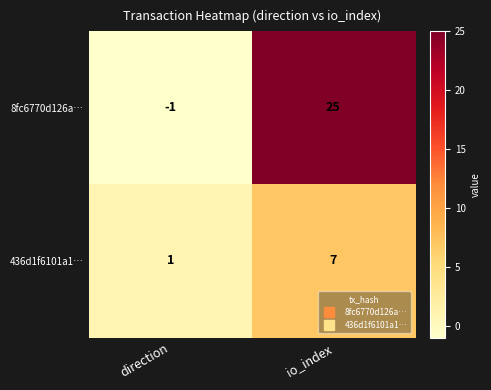

Count the number of categories in the chart.

2